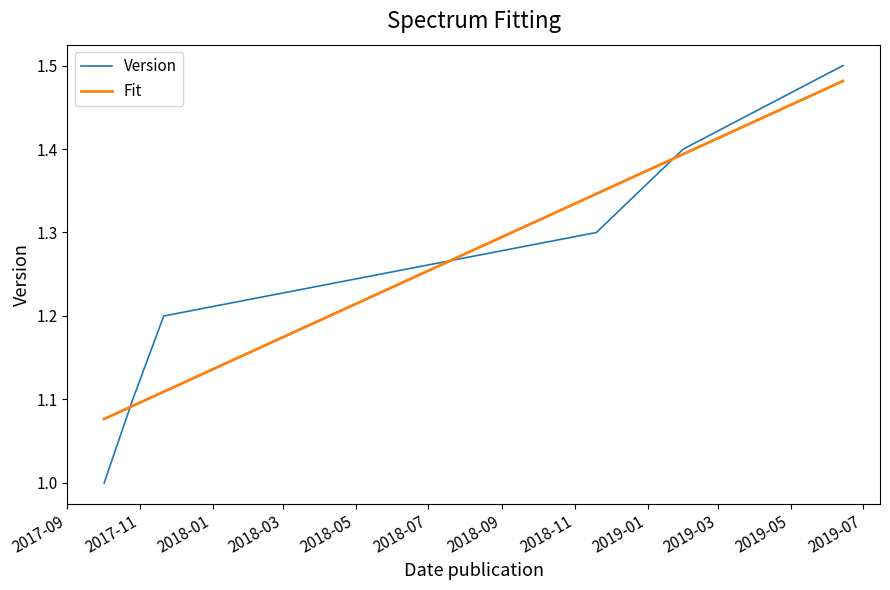

Which series has the widest spread of values?

Version